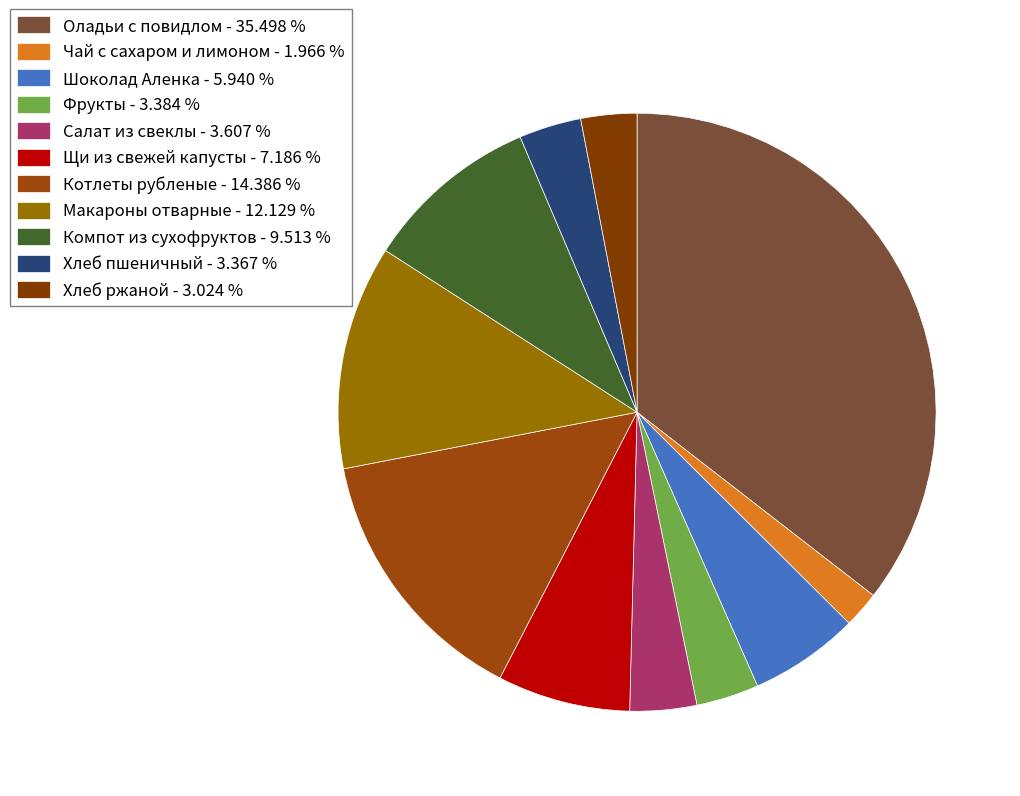

How many segments does this pie chart have?

11